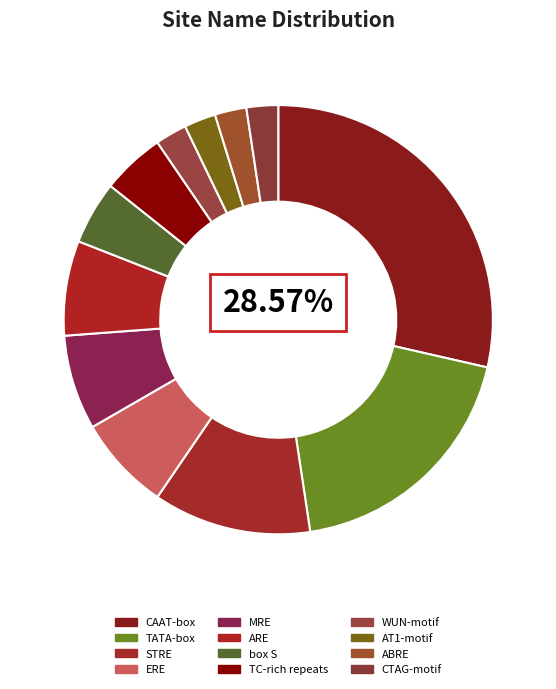

How much of the chart is everything except TC-rich repeats?

95.2%